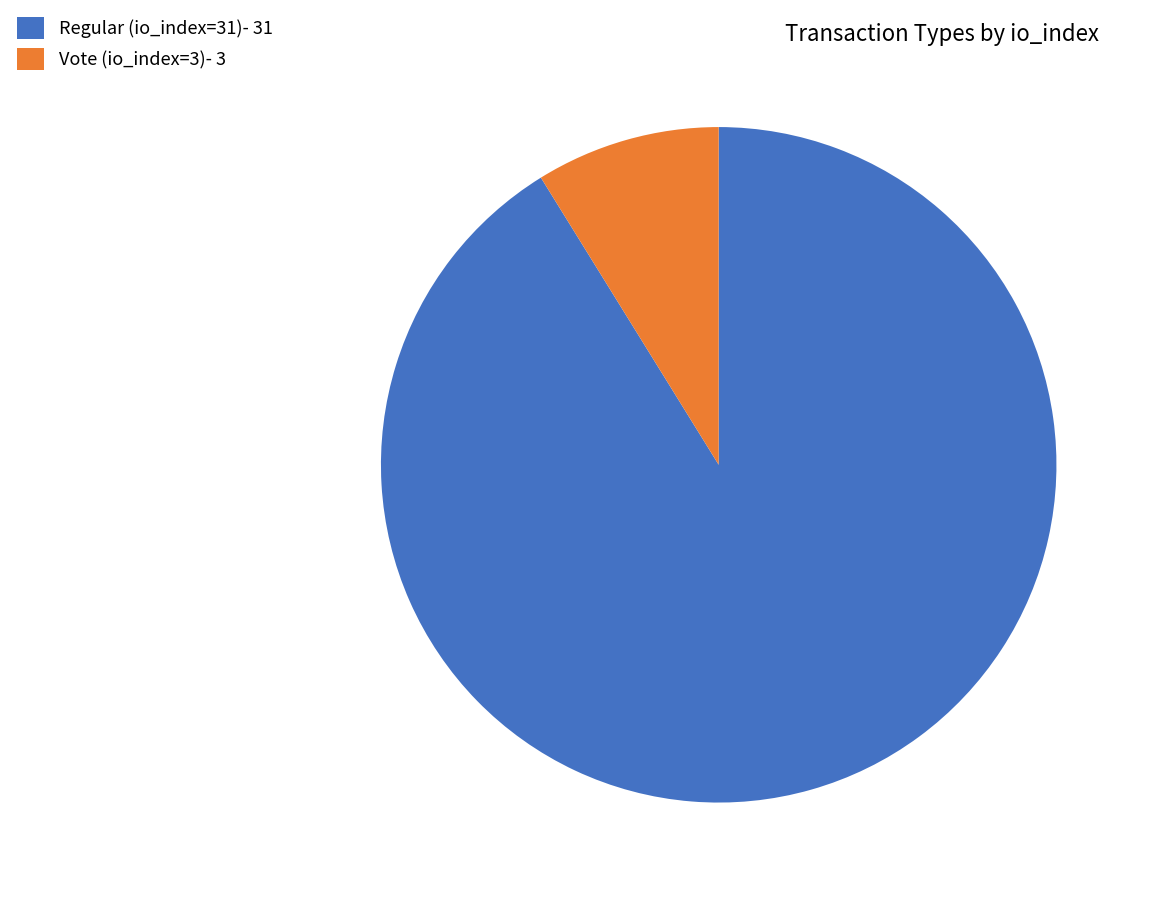

The Regular (io_index=31) slice represents 82% of the pie. True or false?

False